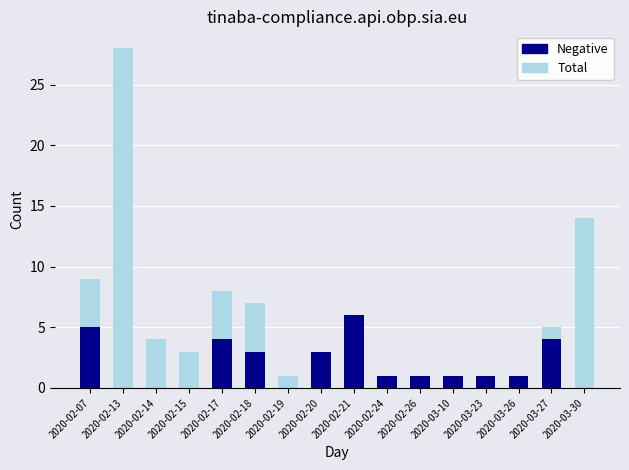

At how many categories does at least one series exceed 3?

8